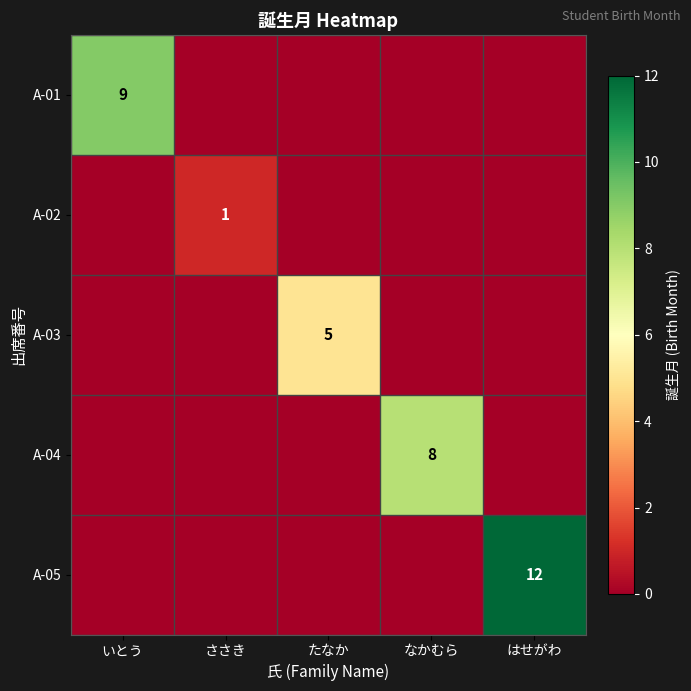

The A-05 series shows 21 at はせがわ. True or false?

False